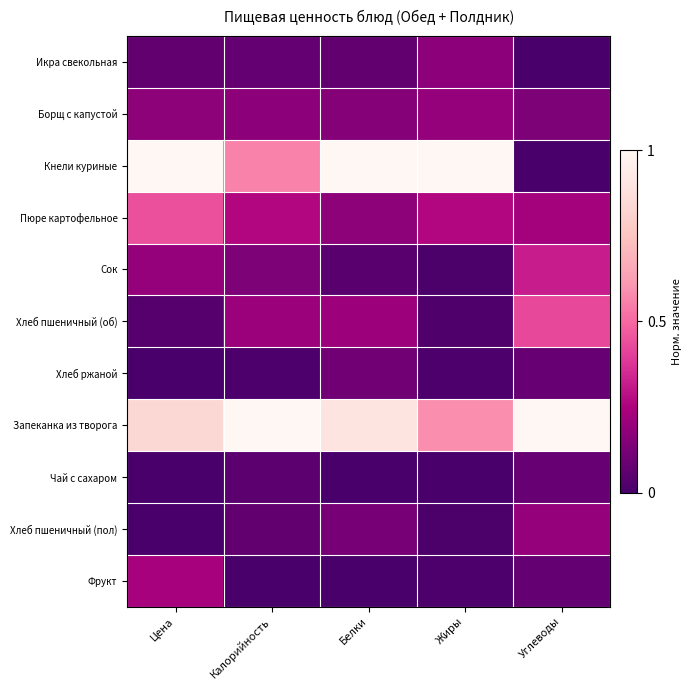

Reading left to right, extract all data points from this chart.

Икра свекольная: Цена=0.1	Калорийность=0.1	Белки=0.1	Жиры=0.2	Углеводы=0.0
Борщ с капустой: Цена=0.2	Калорийность=0.2	Белки=0.2	Жиры=0.2	Углеводы=0.1
Кнели куриные: Цена=1.0	Калорийность=0.6	Белки=1.0	Жиры=1.0	Углеводы=0.0
Пюре картофельное: Цена=0.4	Калорийность=0.3	Белки=0.2	Жиры=0.3	Углеводы=0.2
Сок: Цена=0.2	Калорийность=0.1	Белки=0.0	Жиры=0.0	Углеводы=0.3
Хлеб пшеничный (об): Цена=0.0	Калорийность=0.2	Белки=0.2	Жиры=0.0	Углеводы=0.4
Хлеб ржаной: Цена=0.0	Калорийность=0.0	Белки=0.1	Жиры=0.0	Углеводы=0.1
Запеканка из творога: Цена=0.8	Калорийность=1.0	Белки=0.9	Жиры=0.6	Углеводы=1.0
Чай с сахаром: Цена=0.0	Калорийность=0.1	Белки=0.0	Жиры=0.0	Углеводы=0.1
Хлеб пшеничный (пол): Цена=0.0	Калорийность=0.1	Белки=0.1	Жиры=0.0	Углеводы=0.2
Фрукт: Цена=0.2	Калорийность=0.0	Белки=0.0	Жиры=0.0	Углеводы=0.1